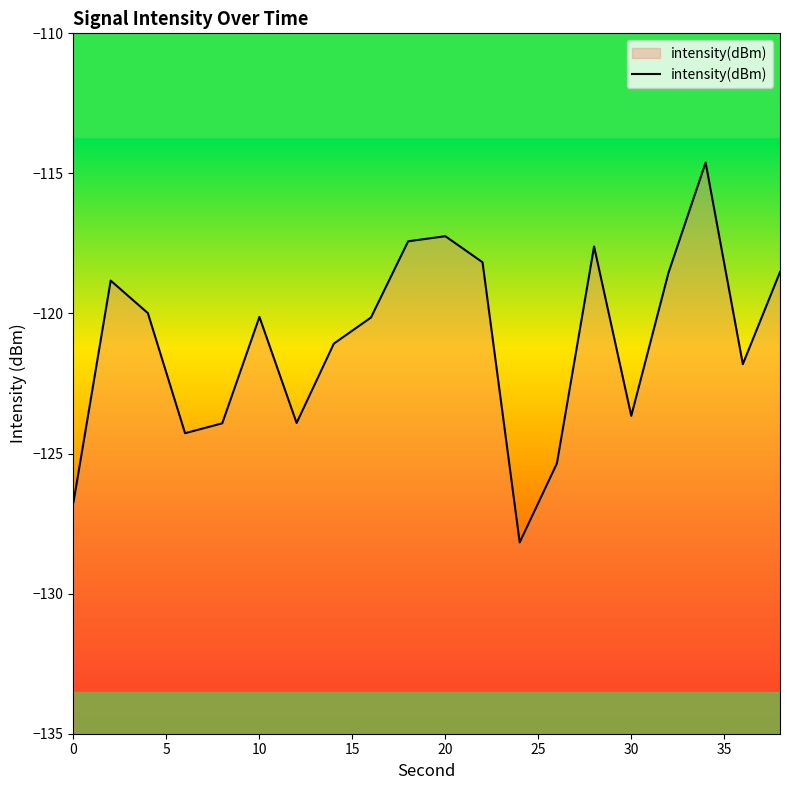

What is the difference between the maximum and minimum values?

13.6